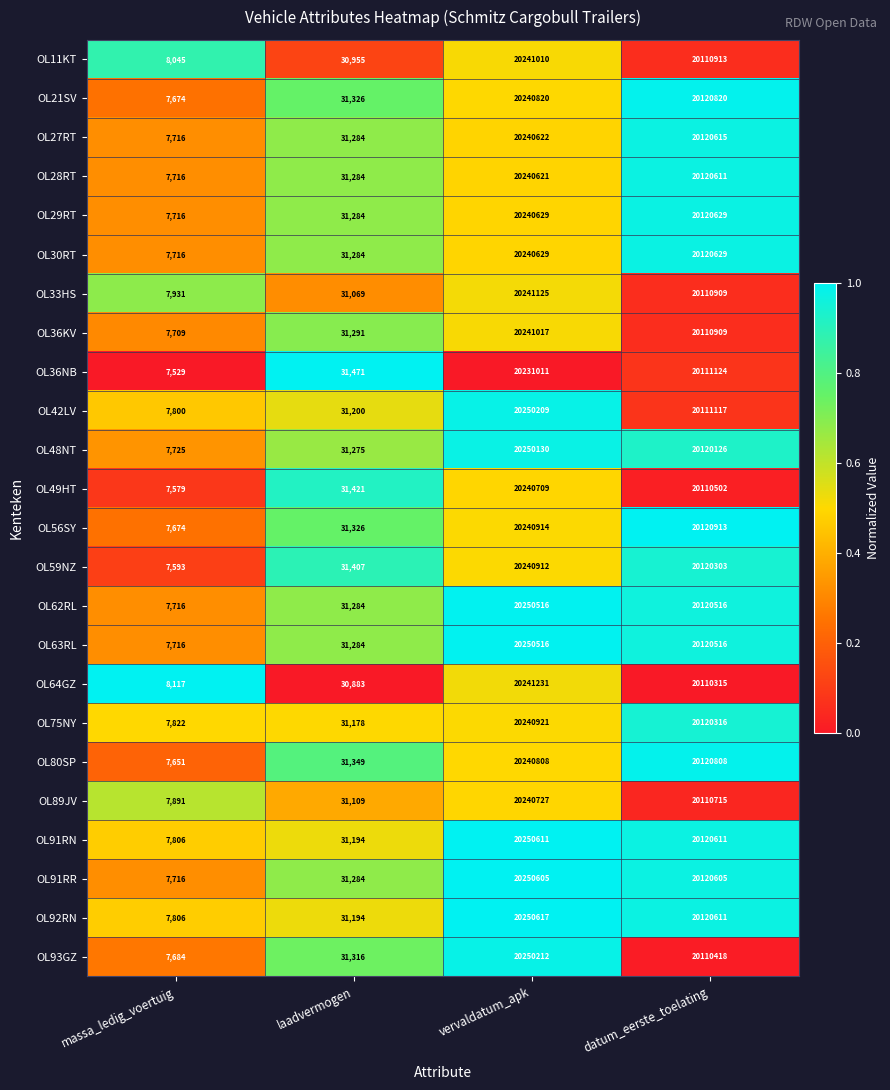

The OL11KT series shows 20110913 at datum_eerste_toelating. True or false?

True